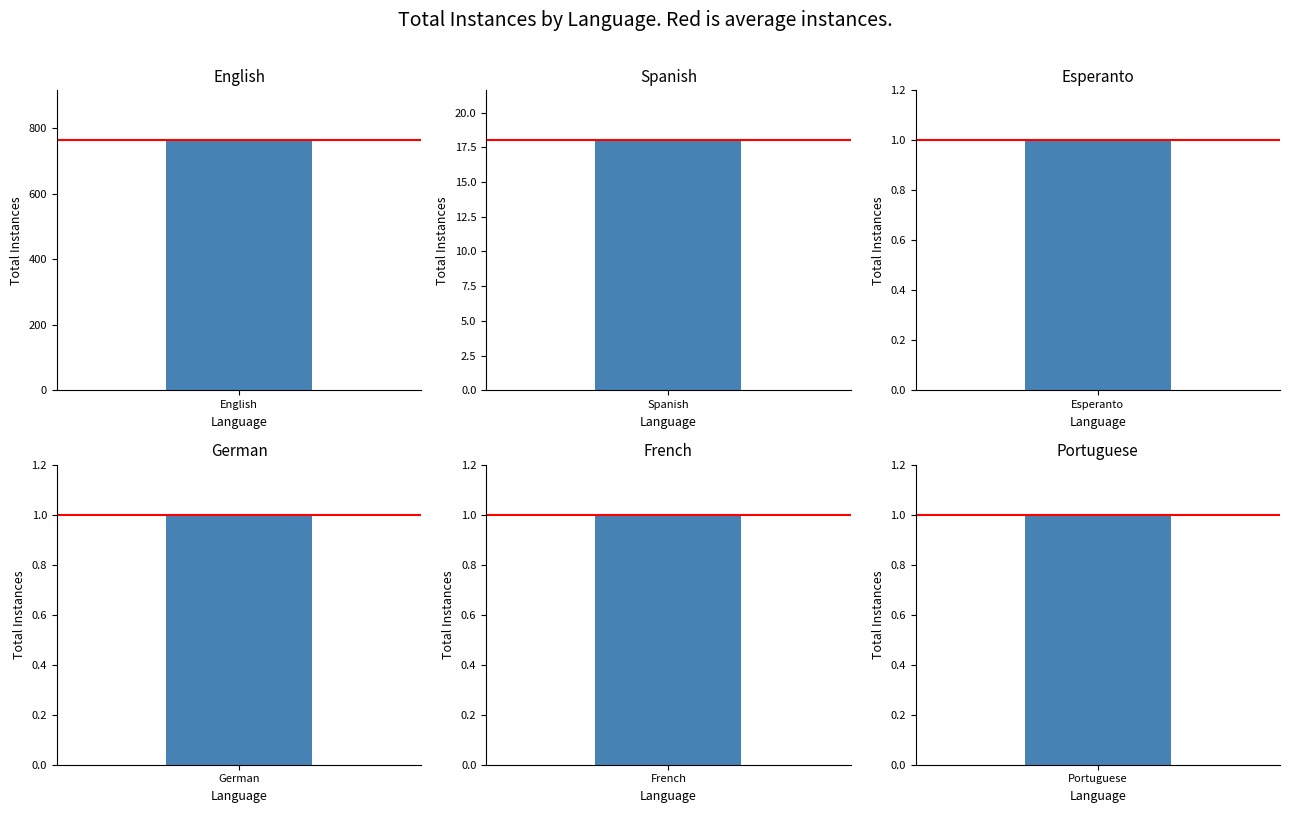

Reading left to right, list all the values displayed in this chart.

avg=763: 763	763
avg=18: 18	18
avg=1: 1	1